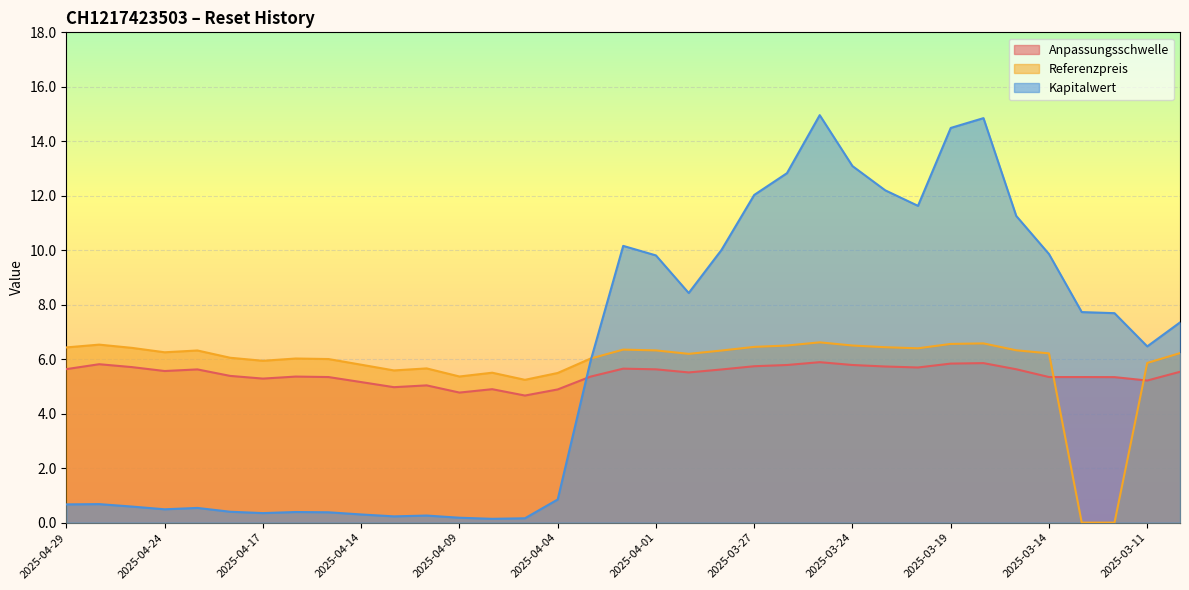

Does the chart display data point markers on the line(s)?

No